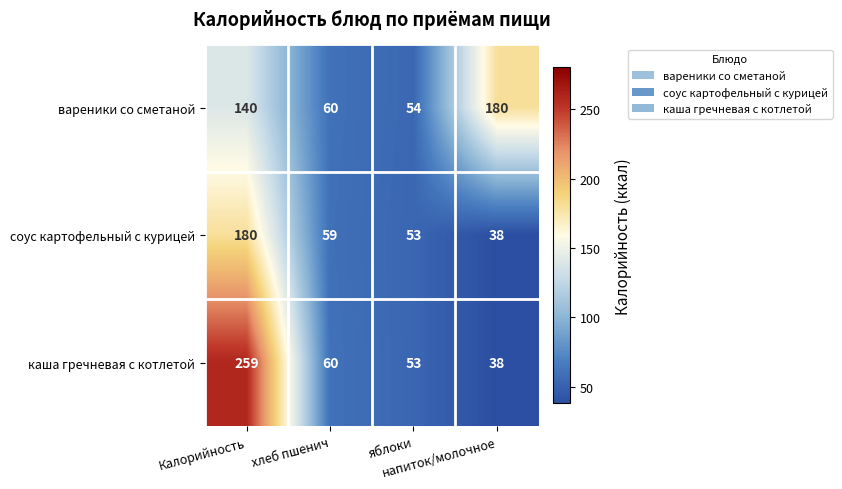

What is the minimum value shown in the chart?

38